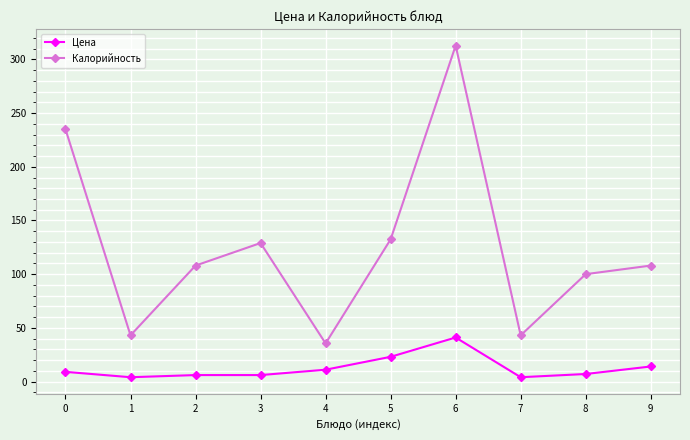

List the series in order of their overall mean, highest first.

Калорийность, Цена